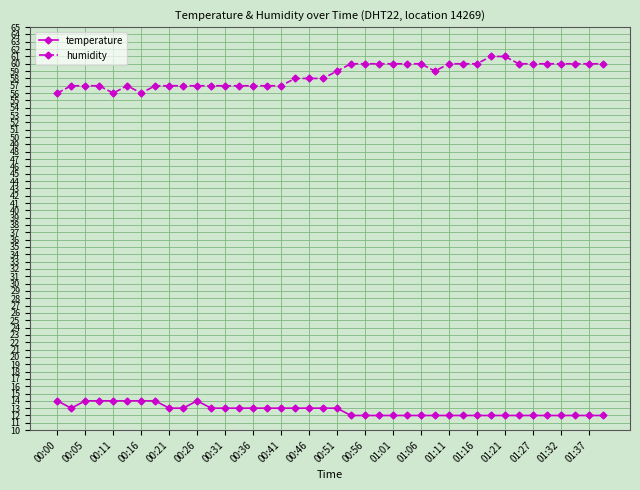

List the series in order of their peak value, lowest first.

temperature, humidity